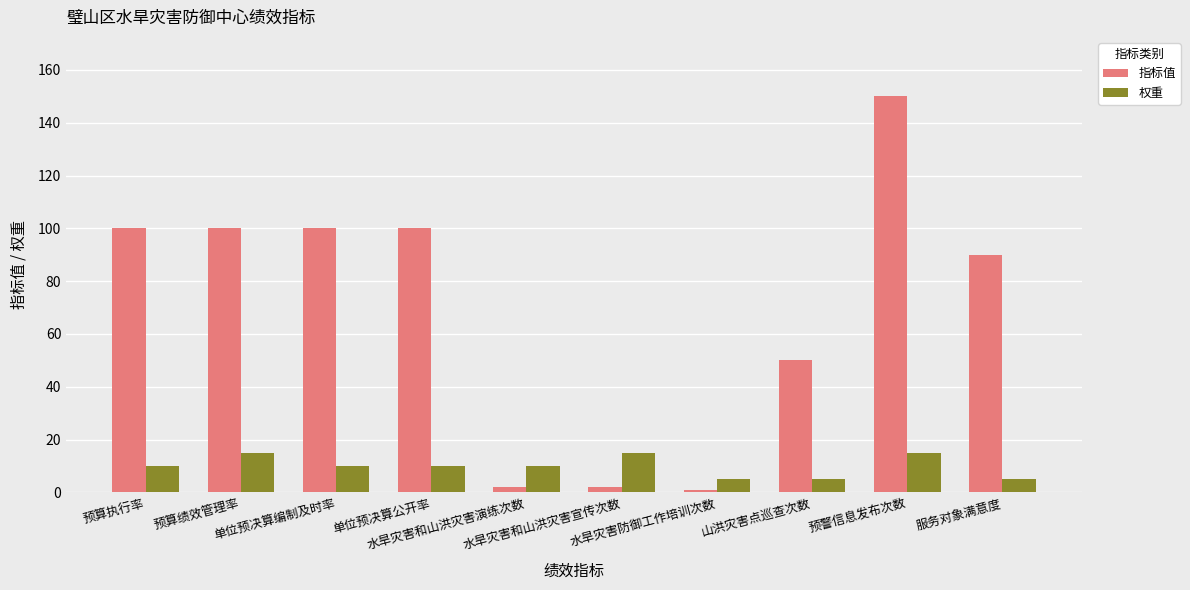

What is the average value of the 权重 series?

10